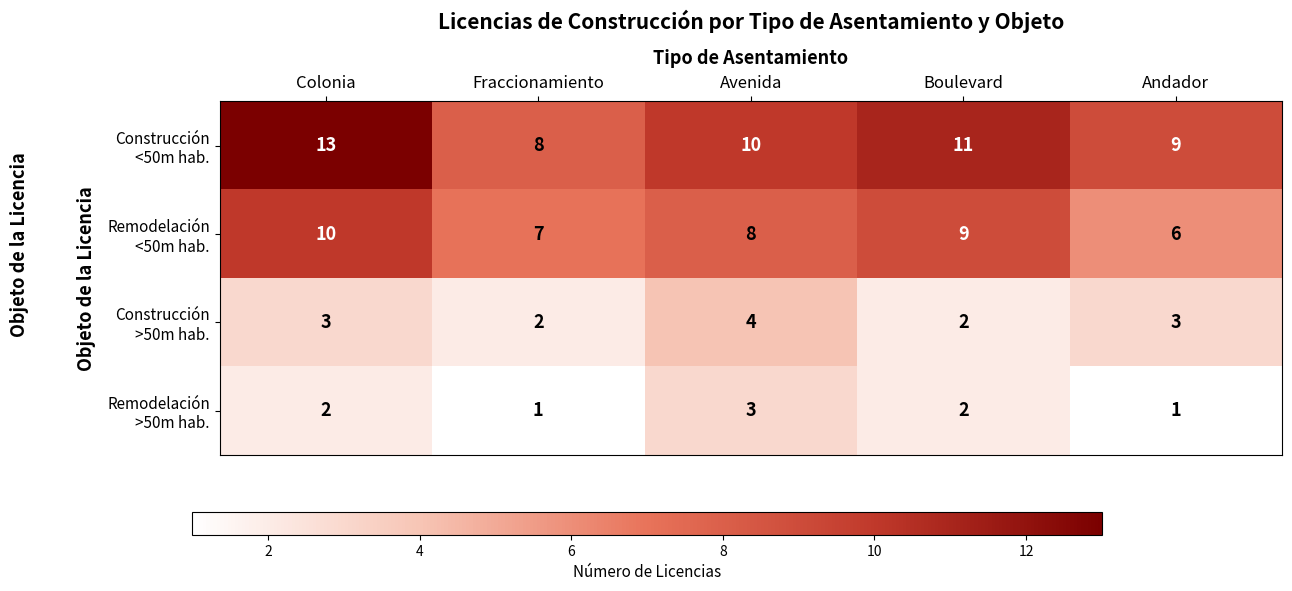

What is the spread (max minus min) of values at Fraccionamiento?

7